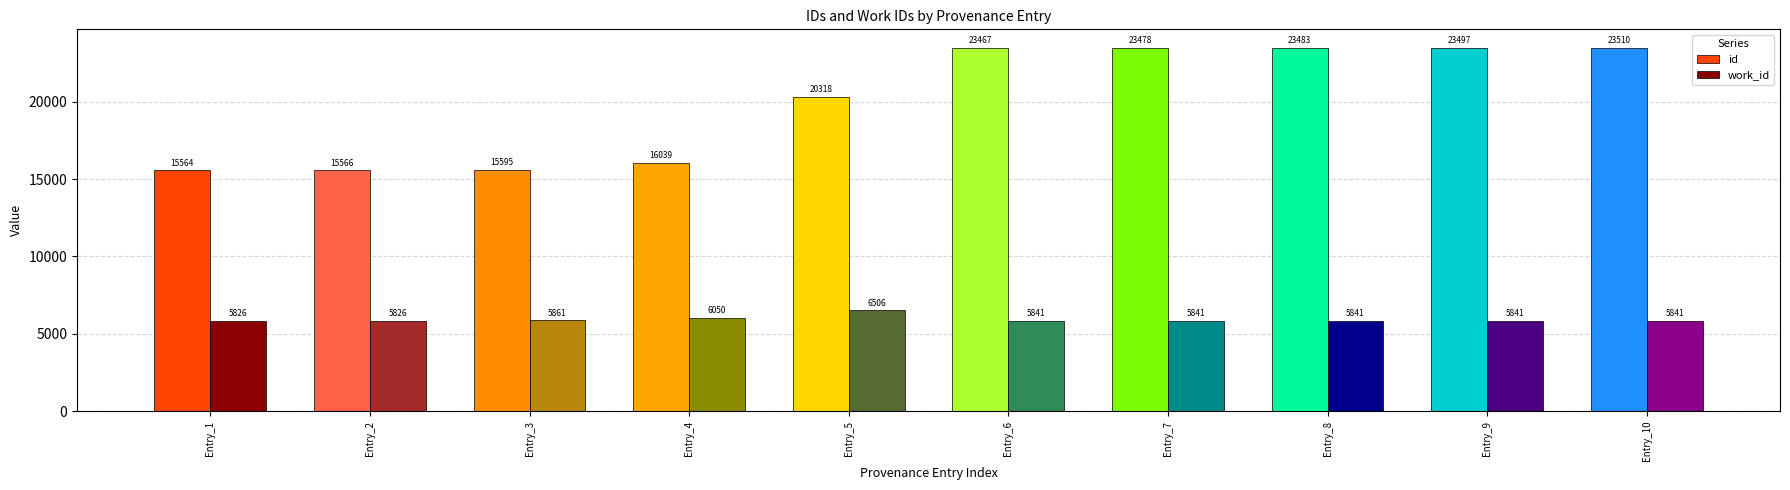

What is the difference between the maximum and minimum values in the work_id series?

680